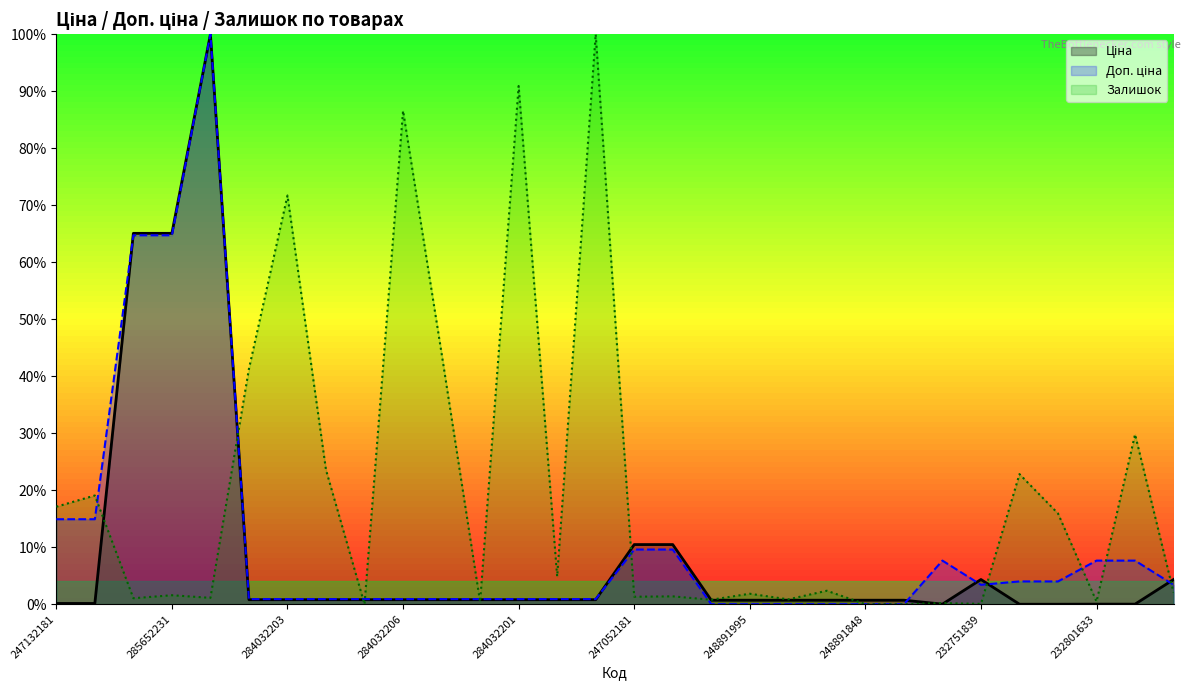

How many times do Доп. ціна and Ціна cross each other?

6